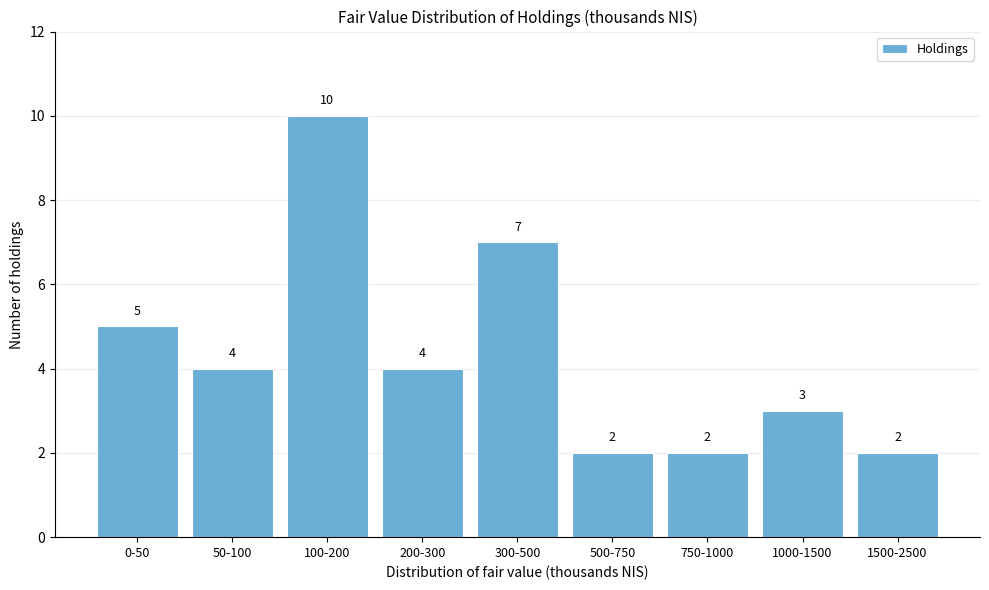

Reading left to right, list all the values displayed in this chart.

5	4	10	4	7	2	2	3	2